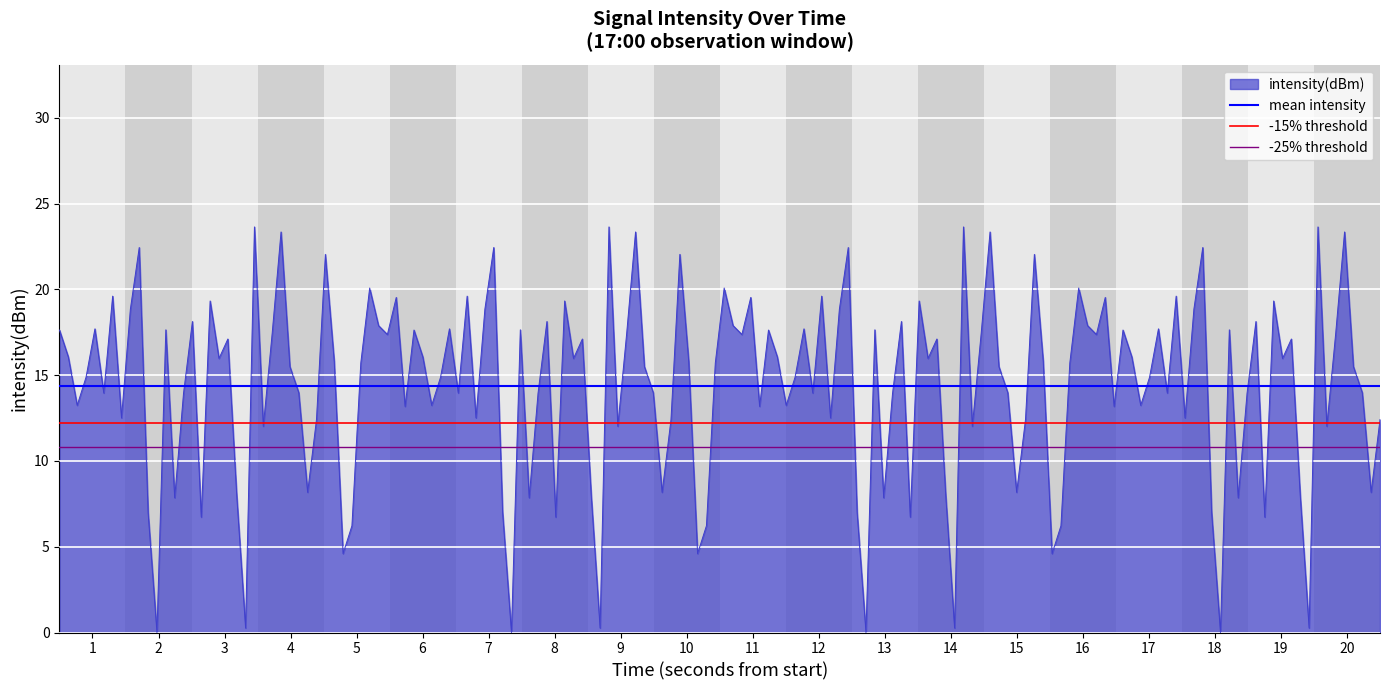

What is the maximum value for intensity(dBm)?

23.6